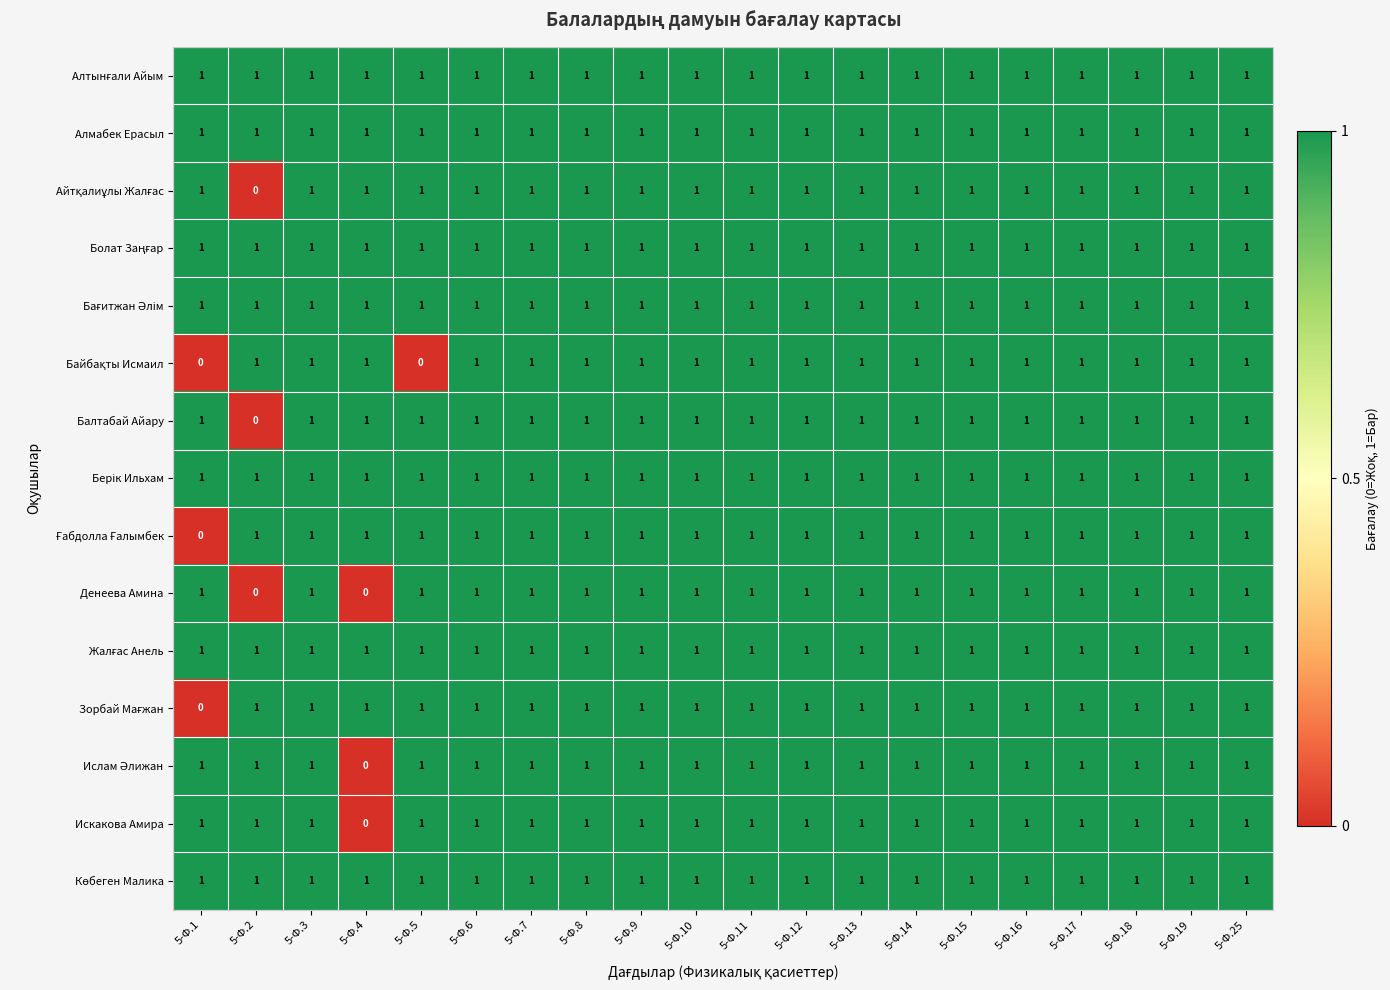

The value of Балтабай Айару at 5-Ф.6 is 1. True or false?

True